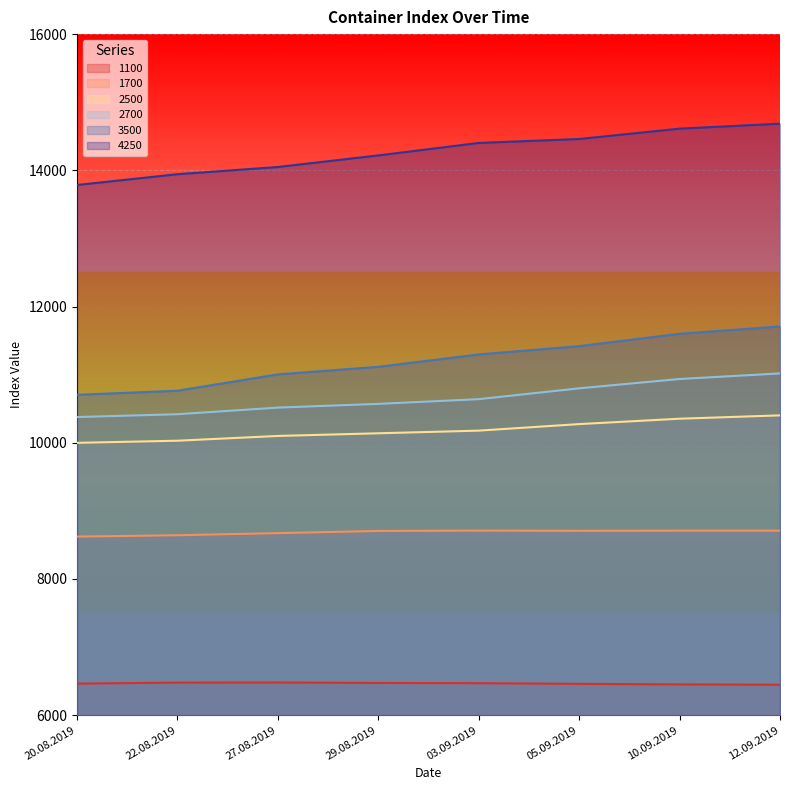

At how many categories does at least one series exceed 9911?

8